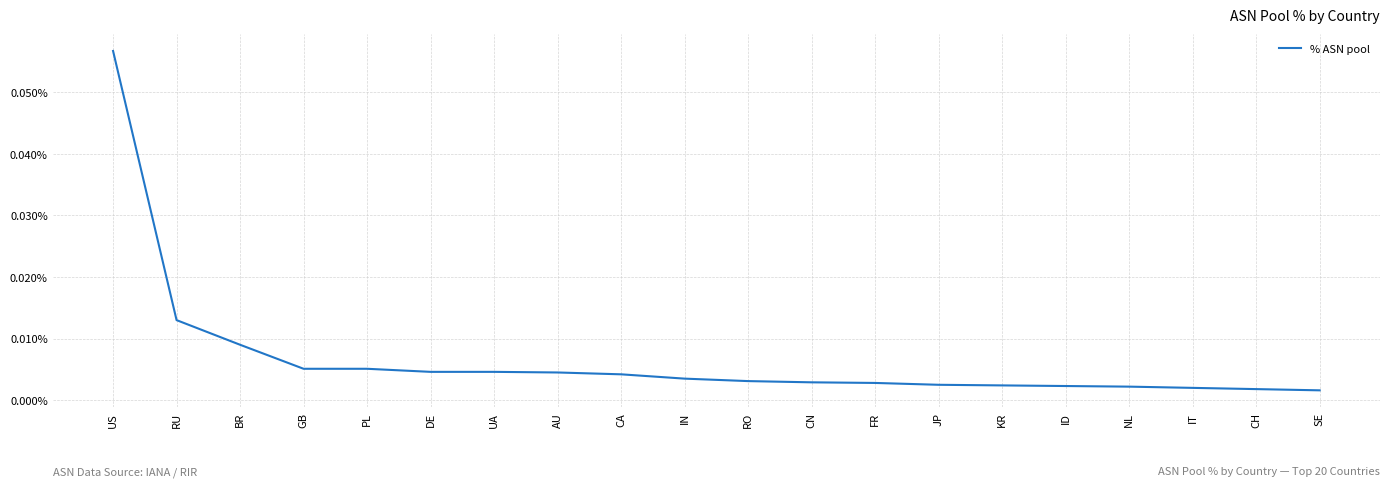

Rank the categories by value from lowest to highest.

SE, CH, IT, NL, ID, KR, JP, FR, CN, RO, IN, CA, AU, DE, UA, GB, PL, BR, RU, US